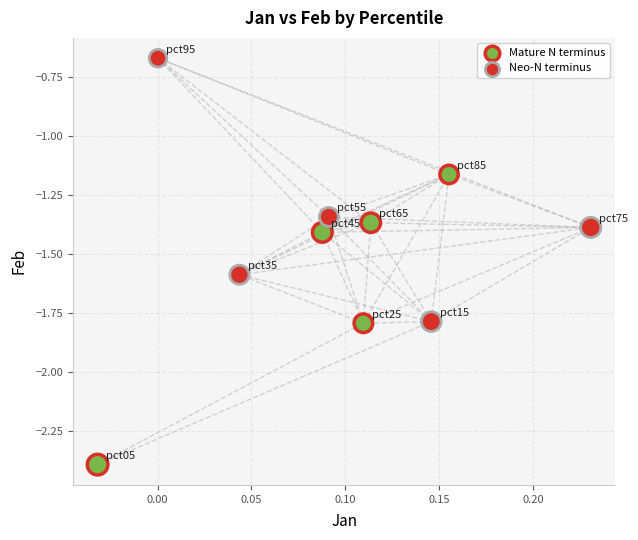

Which series has the widest spread of Y values?

Mature N terminus